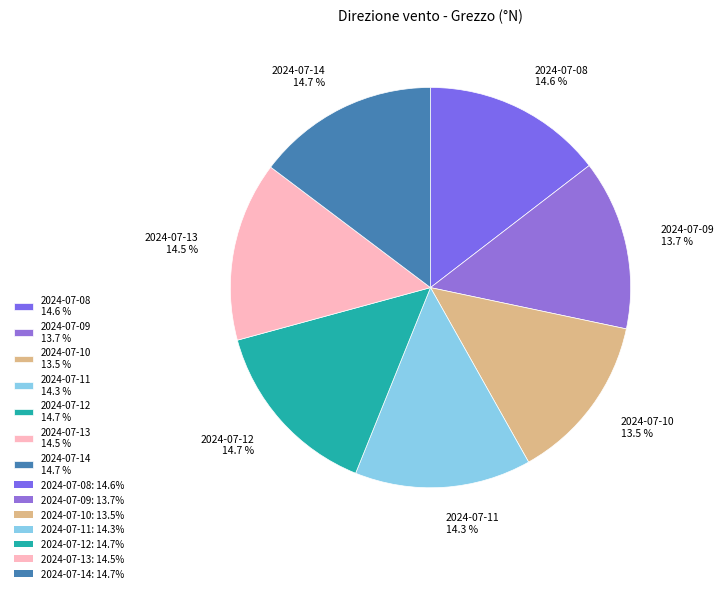

To the nearest percent, what portion does 2024-07-12 represent?

15%